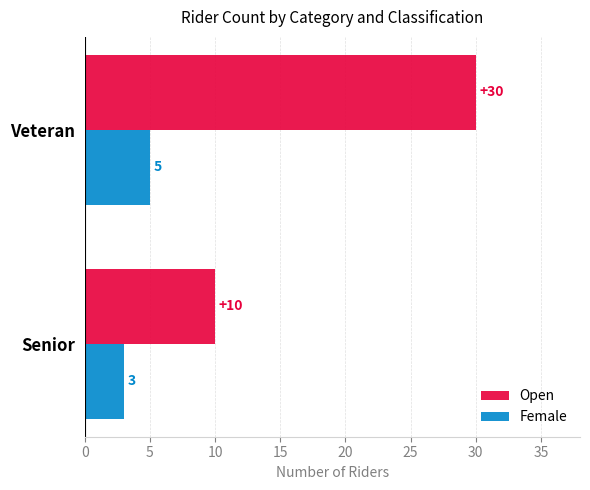

Which series has the largest range (max minus min)?

Open